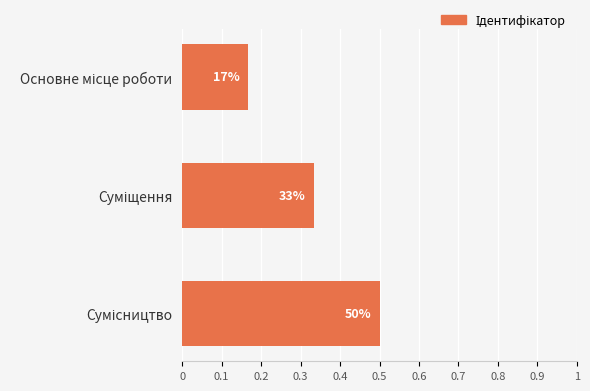

Does the chart contain any negative values?

No